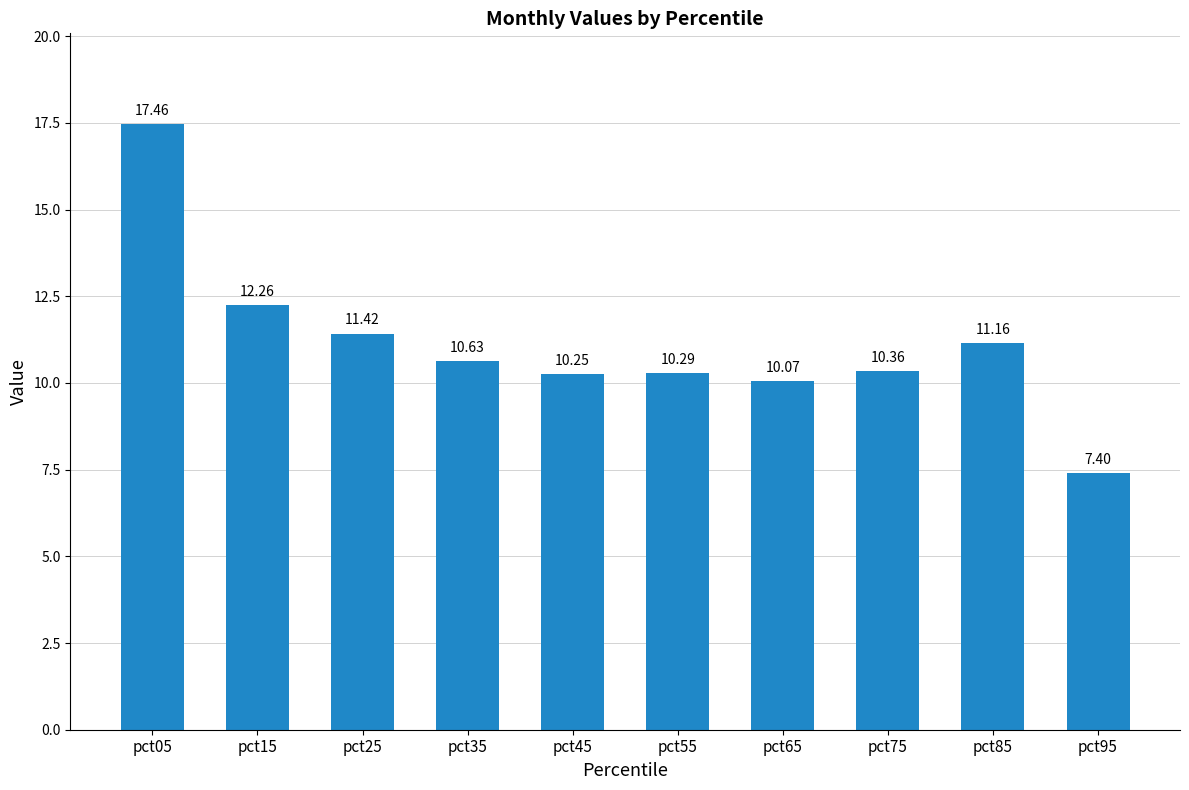

What is the ratio of the value at pct45 to the value at pct75?

1.0